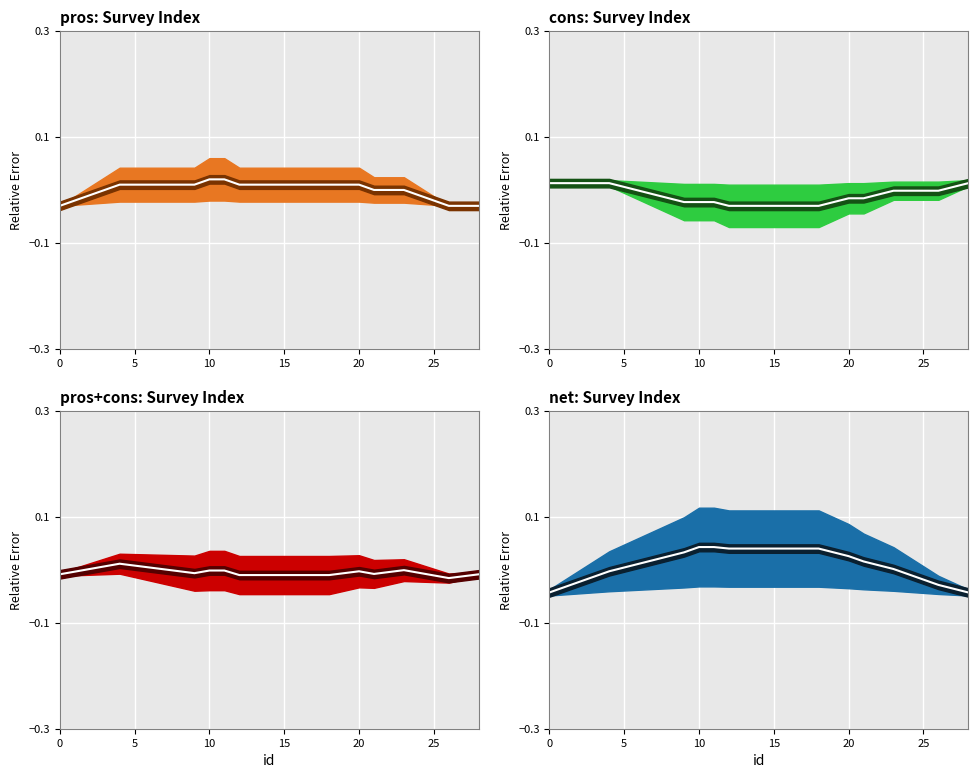

How many categories are shown in the chart?

29